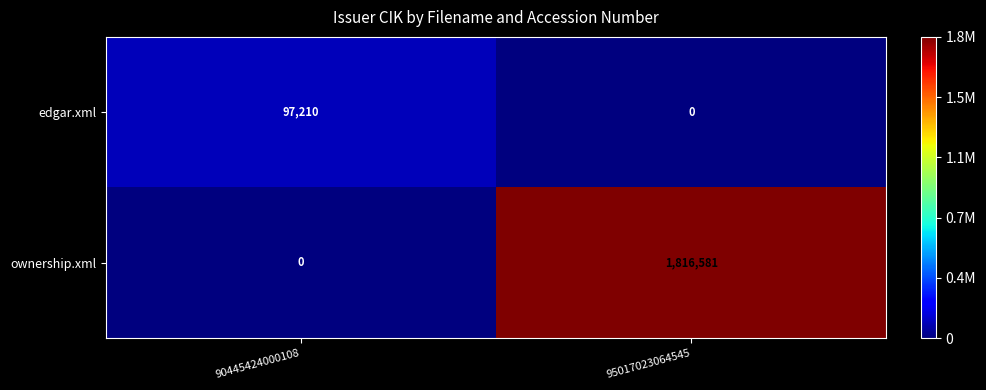

At which category is the sum across all series the highest?

95017023064545